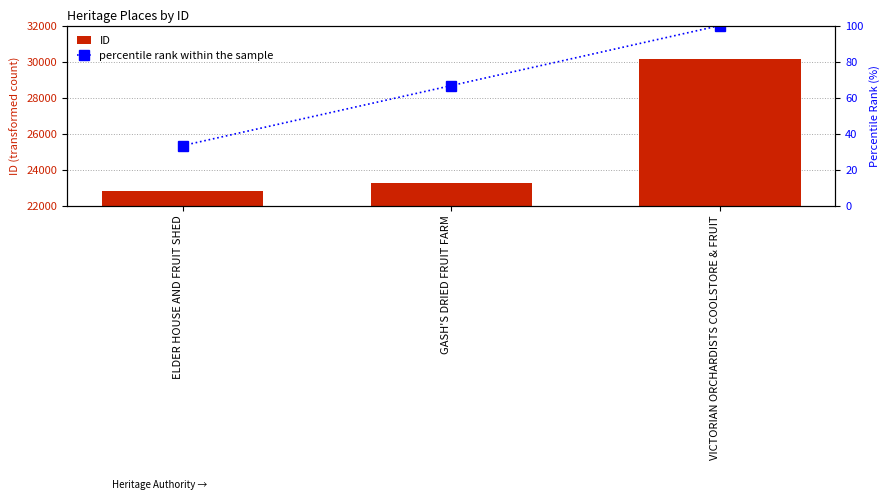

Which has a higher value, GASH'S DRIED FRUIT FARM or ELDER HOUSE AND FRUIT SHED?

GASH'S DRIED FRUIT FARM